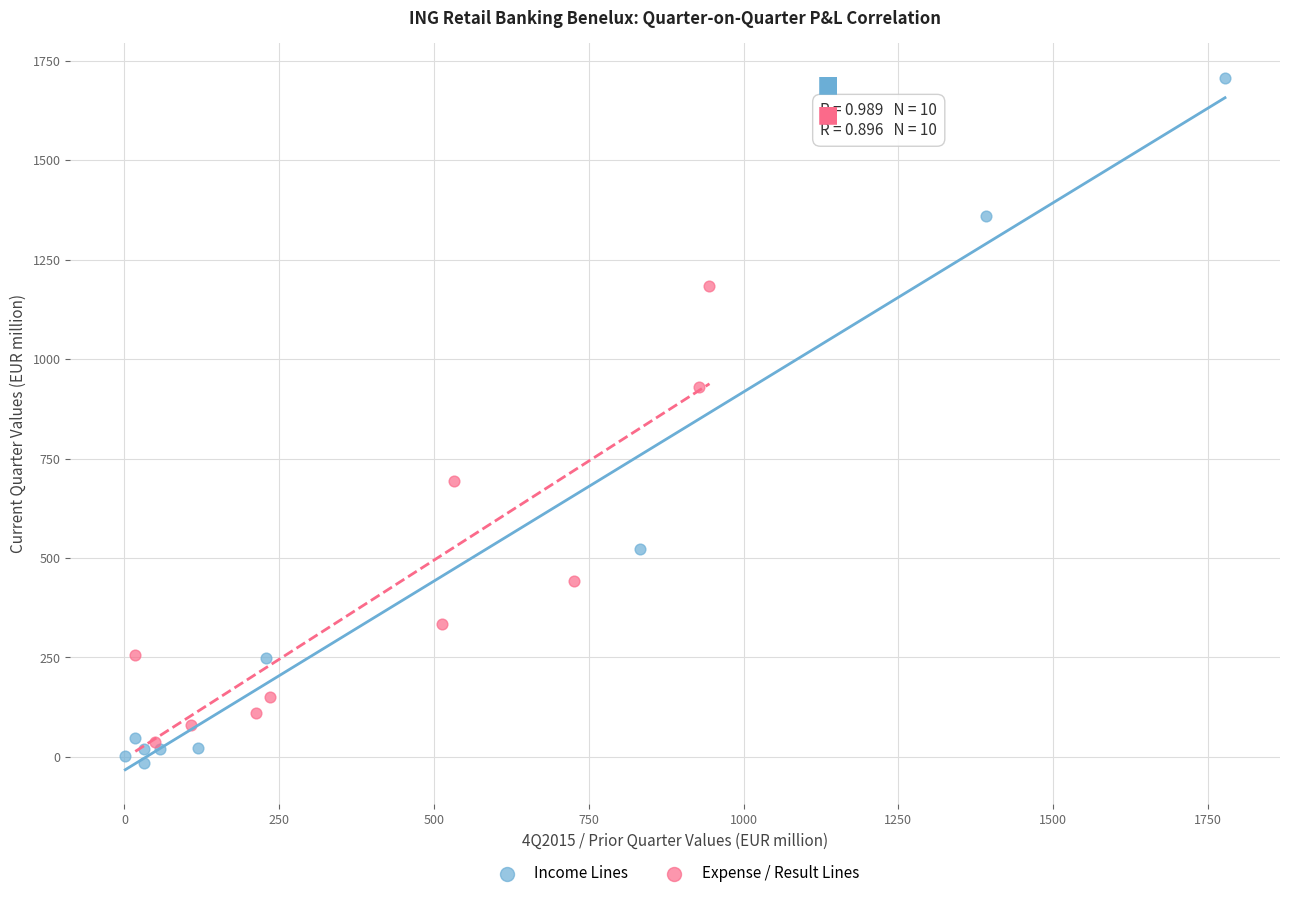

Which series has the largest Y range (max minus min)?

Income Lines